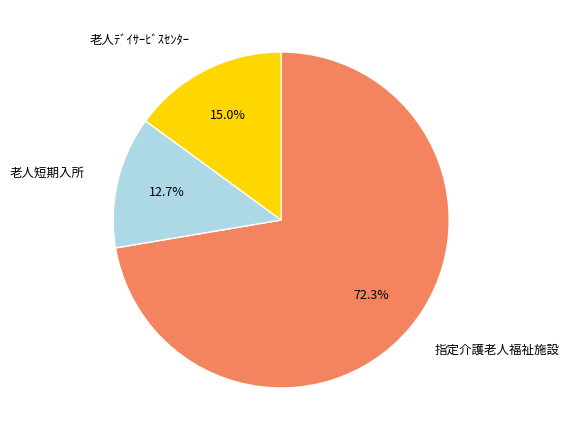

Does any single category account for the majority?

Yes